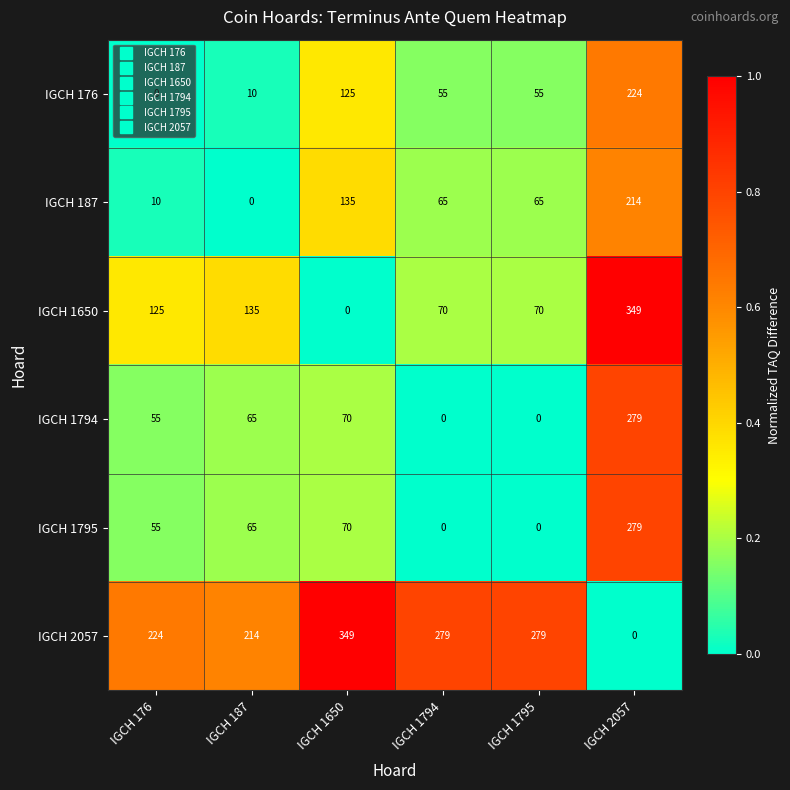

The value of IGCH 1794 at IGCH 176 is 34. True or false?

False